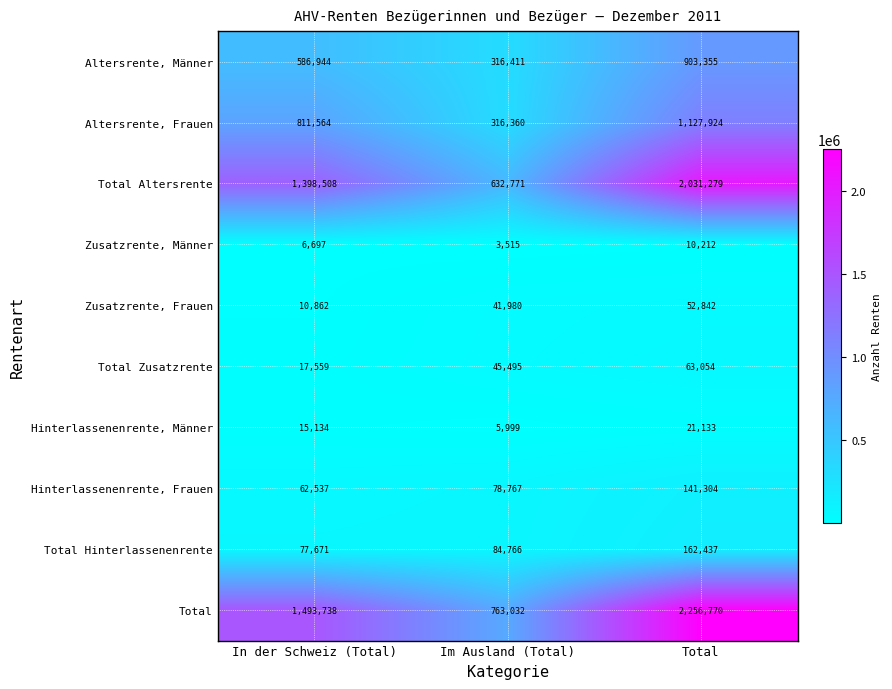

What is the minimum value for Total Zusatzrente?

17559